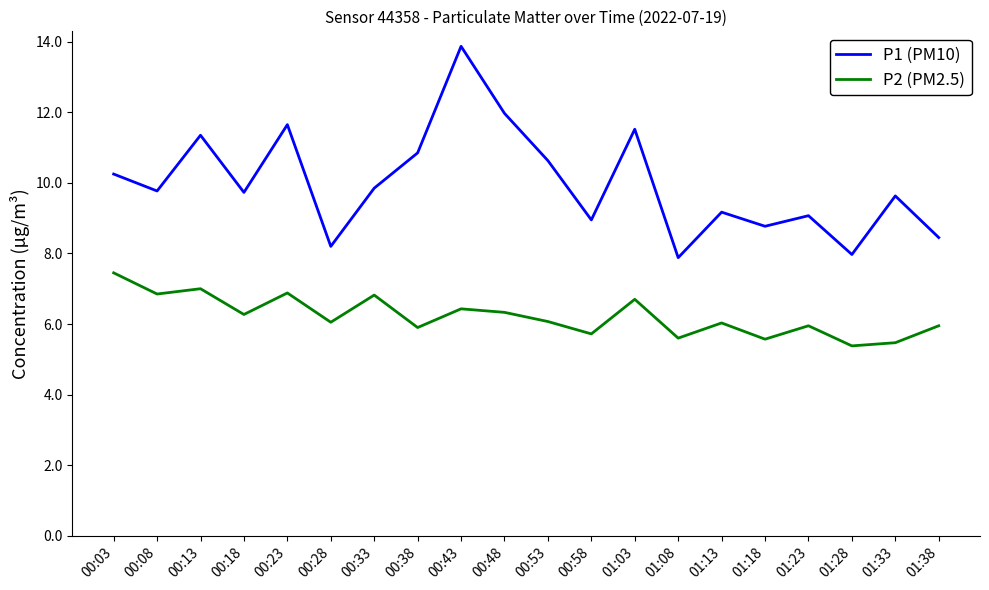

Which series changed the most between 00:43 and 00:58?

P1 (PM10)